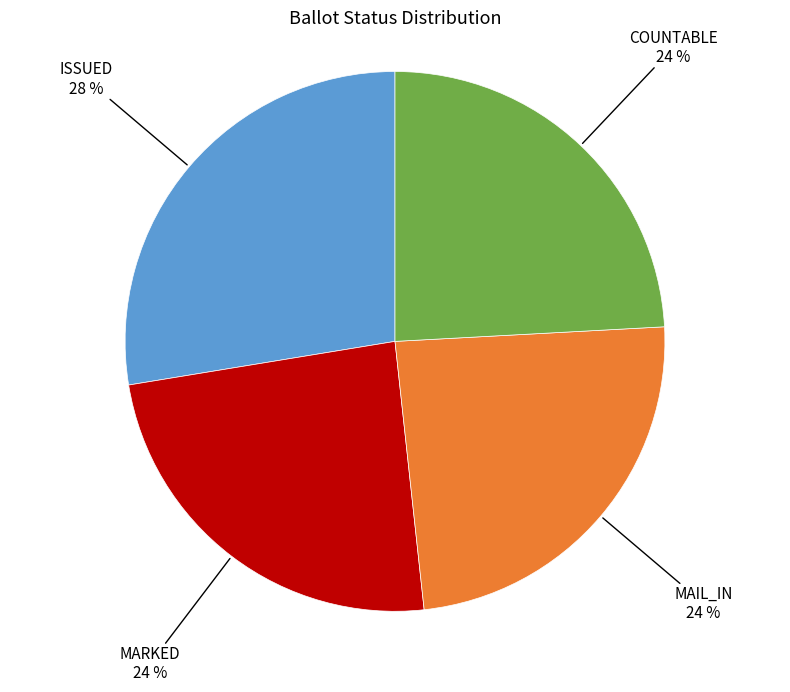

How many slices are in this pie chart?

4